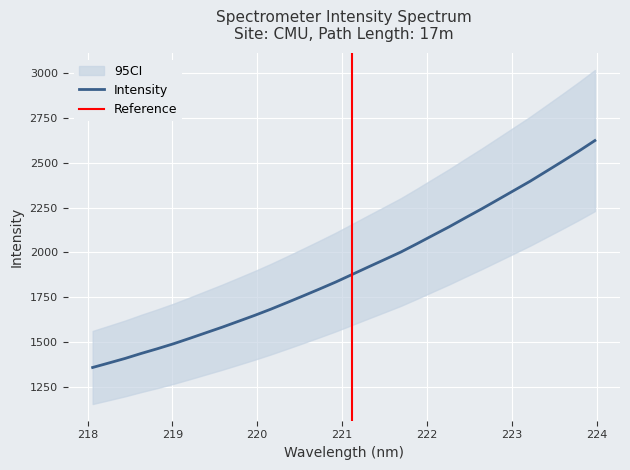

Where is the data nearest to the value 1991?

221.6902